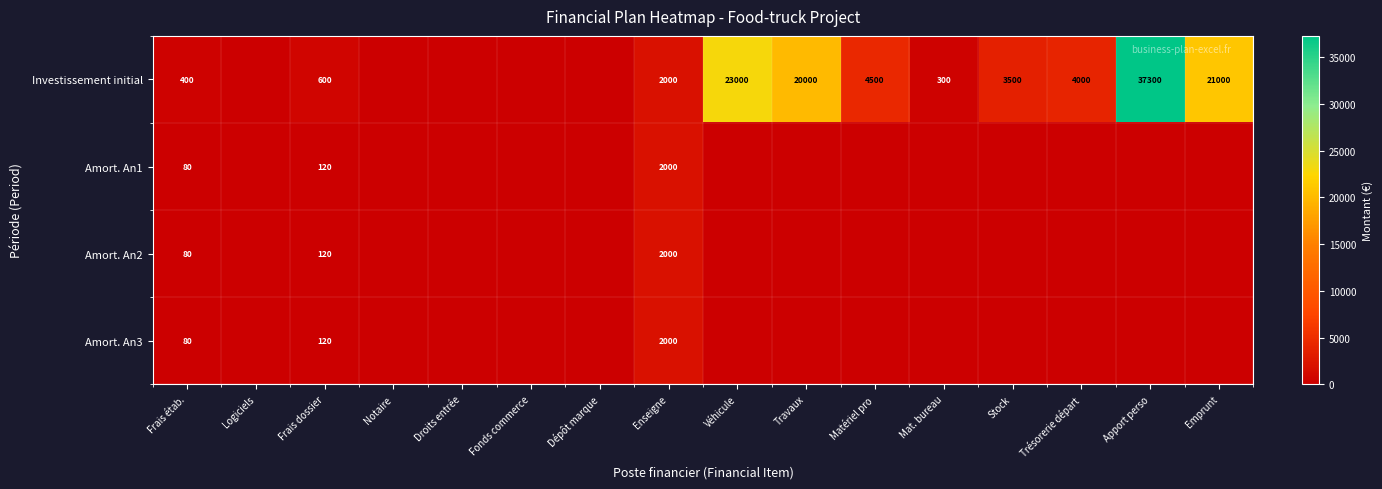

List the labels in order of Amort. An1 value, smallest first.

Logiciels, Notaire, Droits entrée, Fonds commerce, Dépôt marque, Véhicule, Travaux, Matériel pro, Mat. bureau, Stock, Trésorerie départ, Apport perso, Emprunt, Frais étab., Frais dossier, Enseigne